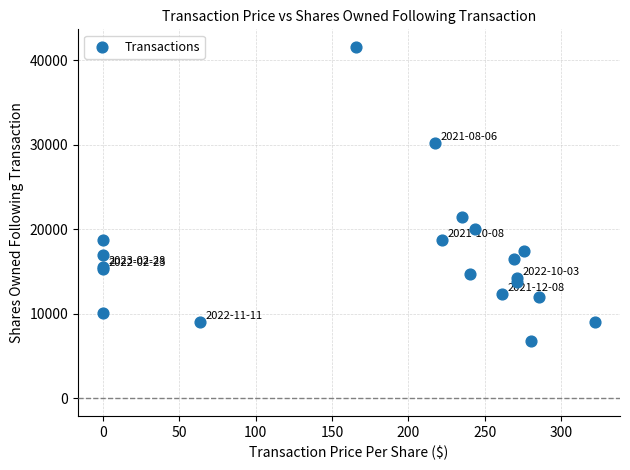

What Y value in the scatter plot is closest to 24193?

21423